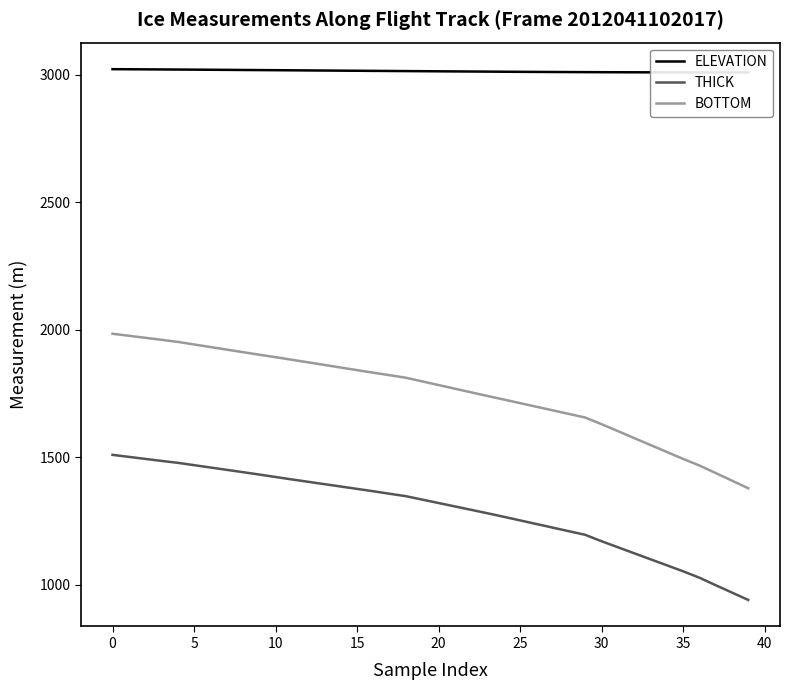

Which series has the widest spread of values?

BOTTOM